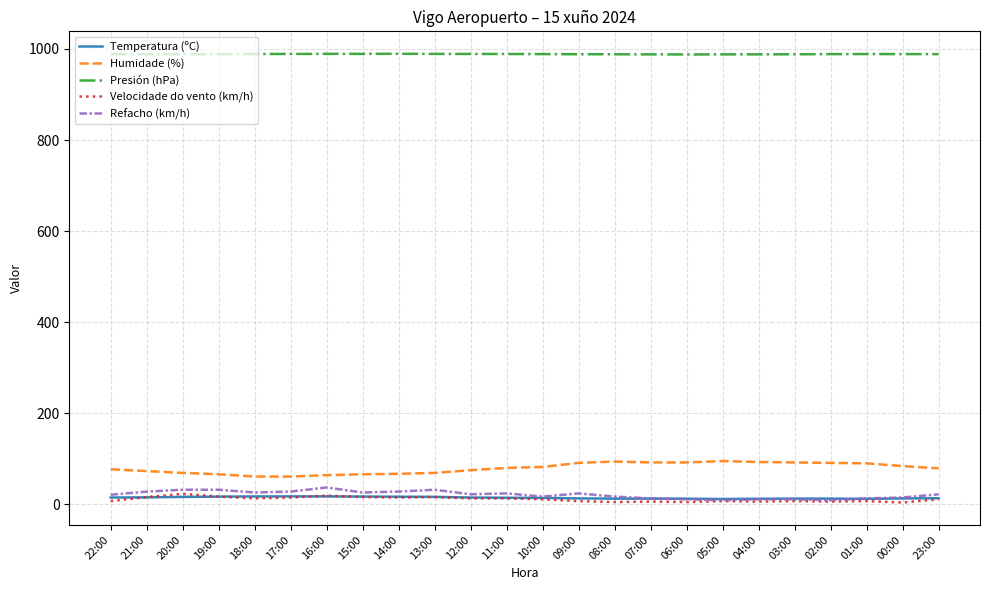

What is the greatest value displayed?

989.5